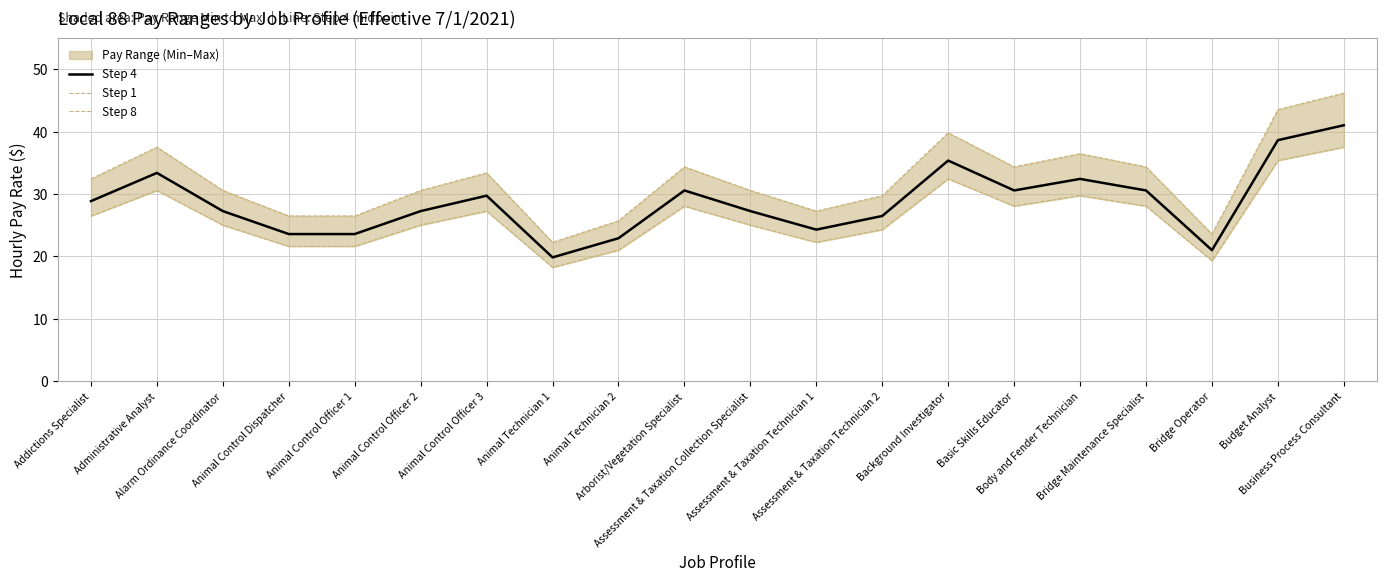

Is the value of Step 8 at Bridge Maintenance Specialist greater than the value of Step 1 at Assessment & Taxation Technician 1?

Yes